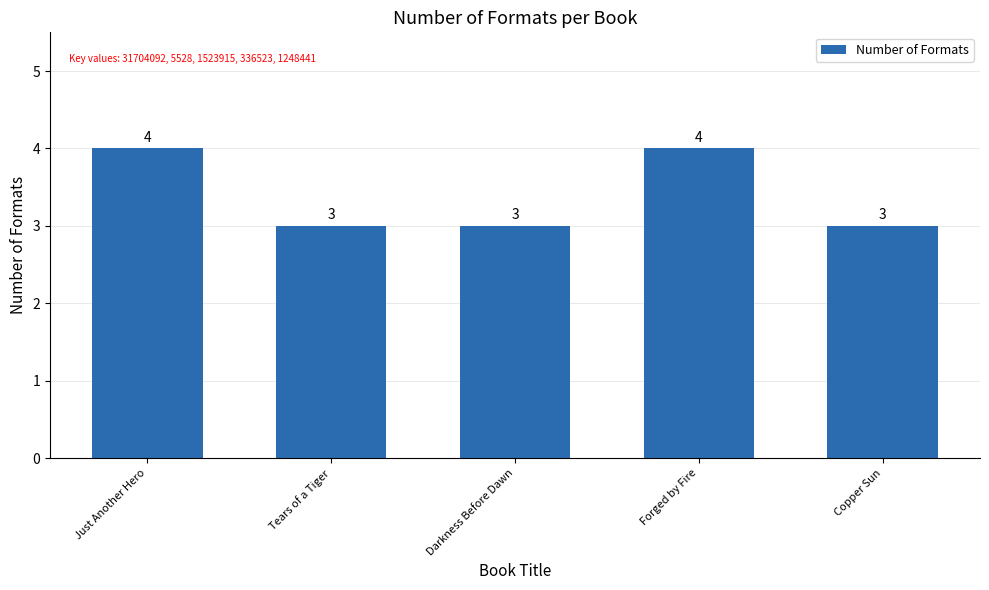

What is the change in value from Darkness Before Dawn to Forged by Fire?

+1